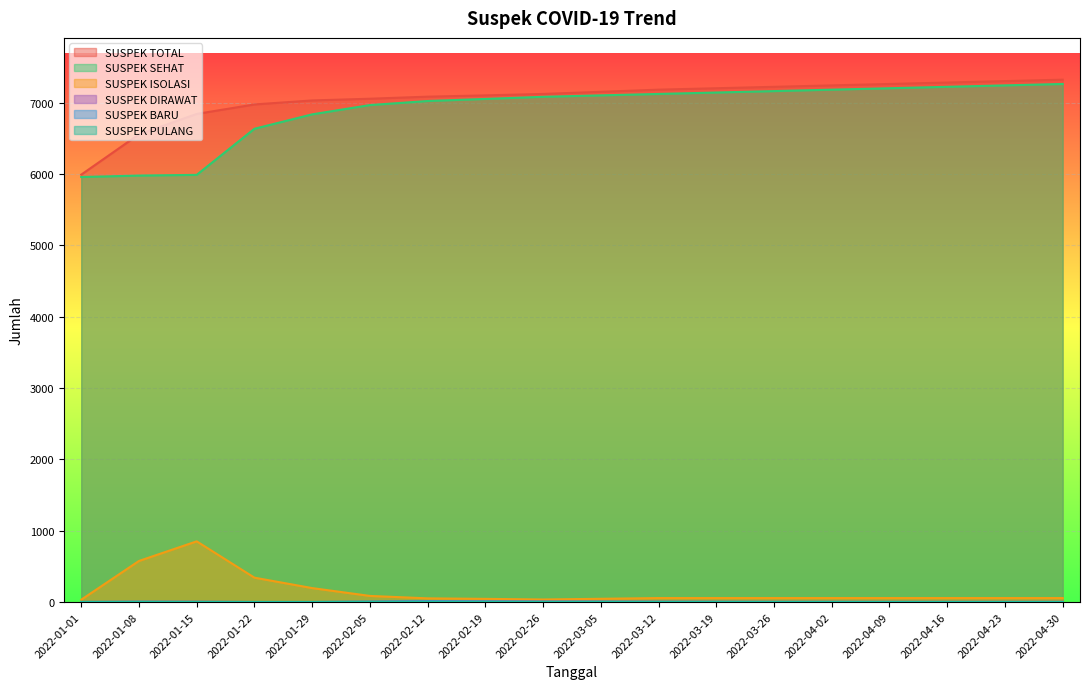

How many distinct data groups are displayed?

6